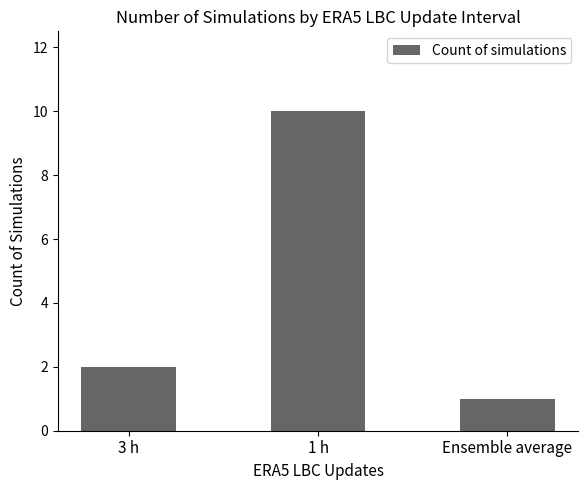

At which category does the chart reach its peak across all series?

1 h